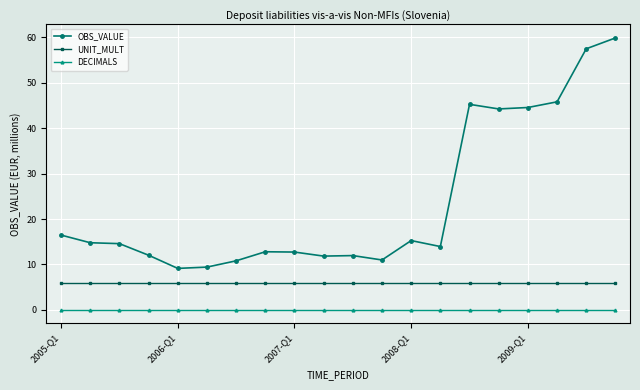

True or false: OBS_VALUE and UNIT_MULT cross at least once.

False